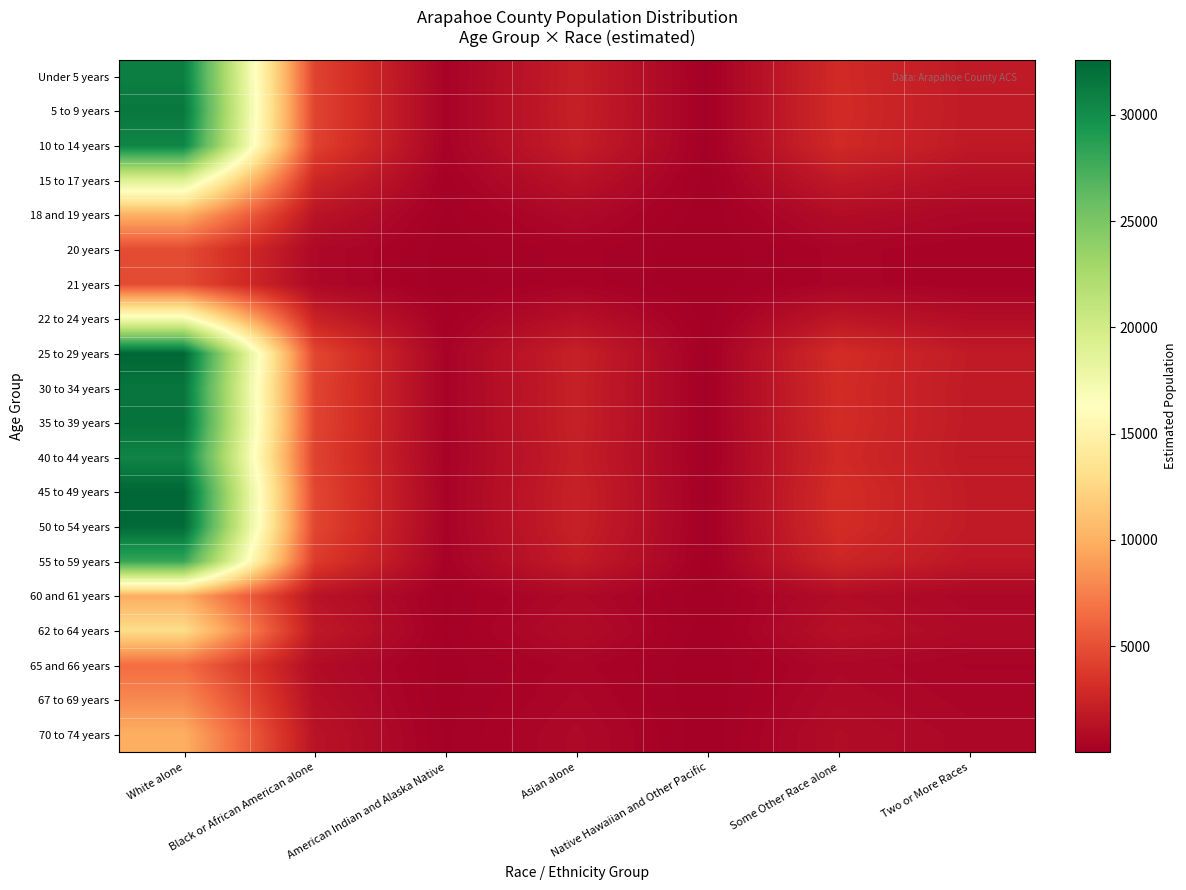

Reading right to left, transcribe all the data shown in this chart.

Under 5 years: Two or More Races=1813.5	Some Other Race alone=2907.4	Native Hawaiian and Other Pacific=84.9	Asian alone=2165.0	American Indian and Alaska Native=324.9	Black or African American alone=4326.4	White alone=30967.1
5 to 9 years: Two or More Races=1840.3	Some Other Race alone=2950.3	Native Hawaiian and Other Pacific=86.1	Asian alone=2196.9	American Indian and Alaska Native=329.6	Black or African American alone=4390.2	White alone=31423.6
10 to 14 years: Two or More Races=1789.0	Some Other Race alone=2868.1	Native Hawaiian and Other Pacific=83.7	Asian alone=2135.7	American Indian and Alaska Native=320.5	Black or African American alone=4268.0	White alone=30548.5
15 to 17 years: Two or More Races=1122.5	Some Other Race alone=1799.6	Native Hawaiian and Other Pacific=52.5	Asian alone=1340.0	American Indian and Alaska Native=201.1	Black or African American alone=2677.9	White alone=19167.7
18 and 19 years: Two or More Races=588.8	Some Other Race alone=943.9	Native Hawaiian and Other Pacific=27.6	Asian alone=702.9	American Indian and Alaska Native=105.5	Black or African American alone=1404.6	White alone=10053.7
20 years: Two or More Races=280.6	Some Other Race alone=449.8	Native Hawaiian and Other Pacific=13.1	Asian alone=334.9	American Indian and Alaska Native=50.3	Black or African American alone=669.3	White alone=4791.0
21 years: Two or More Races=282.1	Some Other Race alone=452.2	Native Hawaiian and Other Pacific=13.2	Asian alone=336.8	American Indian and Alaska Native=50.5	Black or African American alone=673.0	White alone=4816.8
22 to 24 years: Two or More Races=1009.2	Some Other Race alone=1617.9	Native Hawaiian and Other Pacific=47.2	Asian alone=1204.7	American Indian and Alaska Native=180.8	Black or African American alone=2407.5	White alone=17231.8
25 to 29 years: Two or More Races=1908.1	Some Other Race alone=3059.0	Native Hawaiian and Other Pacific=89.3	Asian alone=2277.9	American Indian and Alaska Native=341.8	Black or African American alone=4552.0	White alone=32581.8
30 to 34 years: Two or More Races=1850.1	Some Other Race alone=2966.1	Native Hawaiian and Other Pacific=86.6	Asian alone=2208.6	American Indian and Alaska Native=331.4	Black or African American alone=4413.7	White alone=31591.8
35 to 39 years: Two or More Races=1864.3	Some Other Race alone=2988.9	Native Hawaiian and Other Pacific=87.3	Asian alone=2225.6	American Indian and Alaska Native=334.0	Black or African American alone=4447.6	White alone=31834.6
40 to 44 years: Two or More Races=1793.1	Some Other Race alone=2874.7	Native Hawaiian and Other Pacific=83.9	Asian alone=2140.6	American Indian and Alaska Native=321.2	Black or African American alone=4277.7	White alone=30618.6
45 to 49 years: Two or More Races=1909.3	Some Other Race alone=3060.9	Native Hawaiian and Other Pacific=89.4	Asian alone=2279.2	American Indian and Alaska Native=342.0	Black or African American alone=4554.8	White alone=32601.6
50 to 54 years: Two or More Races=1893.8	Some Other Race alone=3036.2	Native Hawaiian and Other Pacific=88.6	Asian alone=2260.8	American Indian and Alaska Native=339.2	Black or African American alone=4518.0	White alone=32338.3
55 to 59 years: Two or More Races=1647.0	Some Other Race alone=2640.5	Native Hawaiian and Other Pacific=77.1	Asian alone=1966.2	American Indian and Alaska Native=295.0	Black or African American alone=3929.1	White alone=28123.4
60 and 61 years: Two or More Races=576.0	Some Other Race alone=923.5	Native Hawaiian and Other Pacific=27.0	Asian alone=687.7	American Indian and Alaska Native=103.2	Black or African American alone=1374.2	White alone=9836.1
62 to 64 years: Two or More Races=757.0	Some Other Race alone=1213.6	Native Hawaiian and Other Pacific=35.4	Asian alone=903.7	American Indian and Alaska Native=135.6	Black or African American alone=1805.9	White alone=12926.3
65 and 66 years: Two or More Races=382.3	Some Other Race alone=612.9	Native Hawaiian and Other Pacific=17.9	Asian alone=456.3	American Indian and Alaska Native=68.5	Black or African American alone=912.0	White alone=6527.5
67 to 69 years: Two or More Races=468.3	Some Other Race alone=750.7	Native Hawaiian and Other Pacific=21.9	Asian alone=559.0	American Indian and Alaska Native=83.9	Black or African American alone=1117.1	White alone=7996.1
70 to 74 years: Two or More Races=581.7	Some Other Race alone=932.6	Native Hawaiian and Other Pacific=27.2	Asian alone=694.5	American Indian and Alaska Native=104.2	Black or African American alone=1387.8	White alone=9933.5